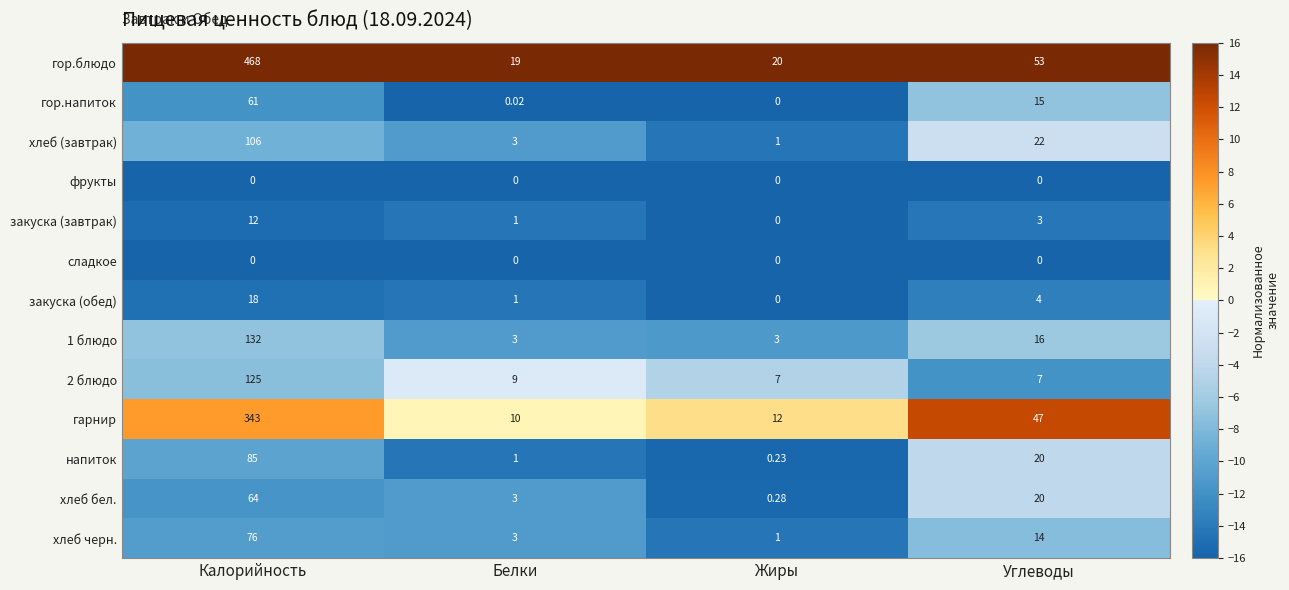

At which label does закуска (обед) reach its peak?

Калорийность